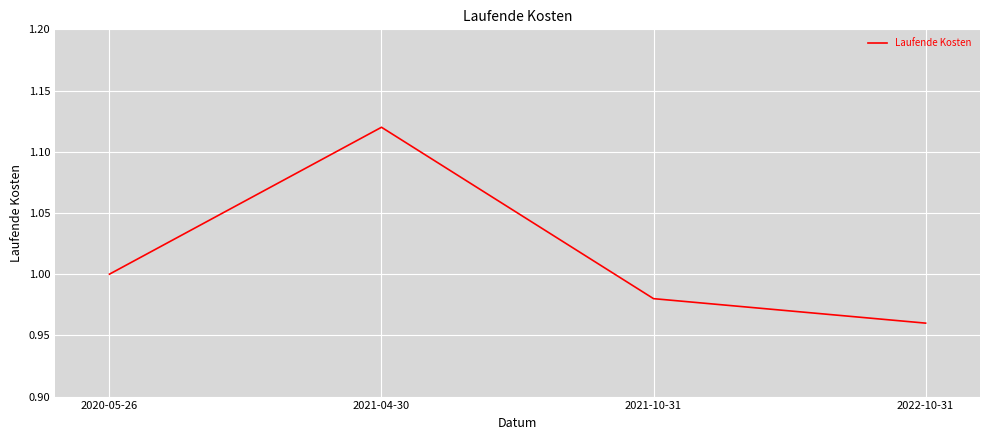

What is the change in value from 2020-05-26 to 2021-04-30?

+0.1